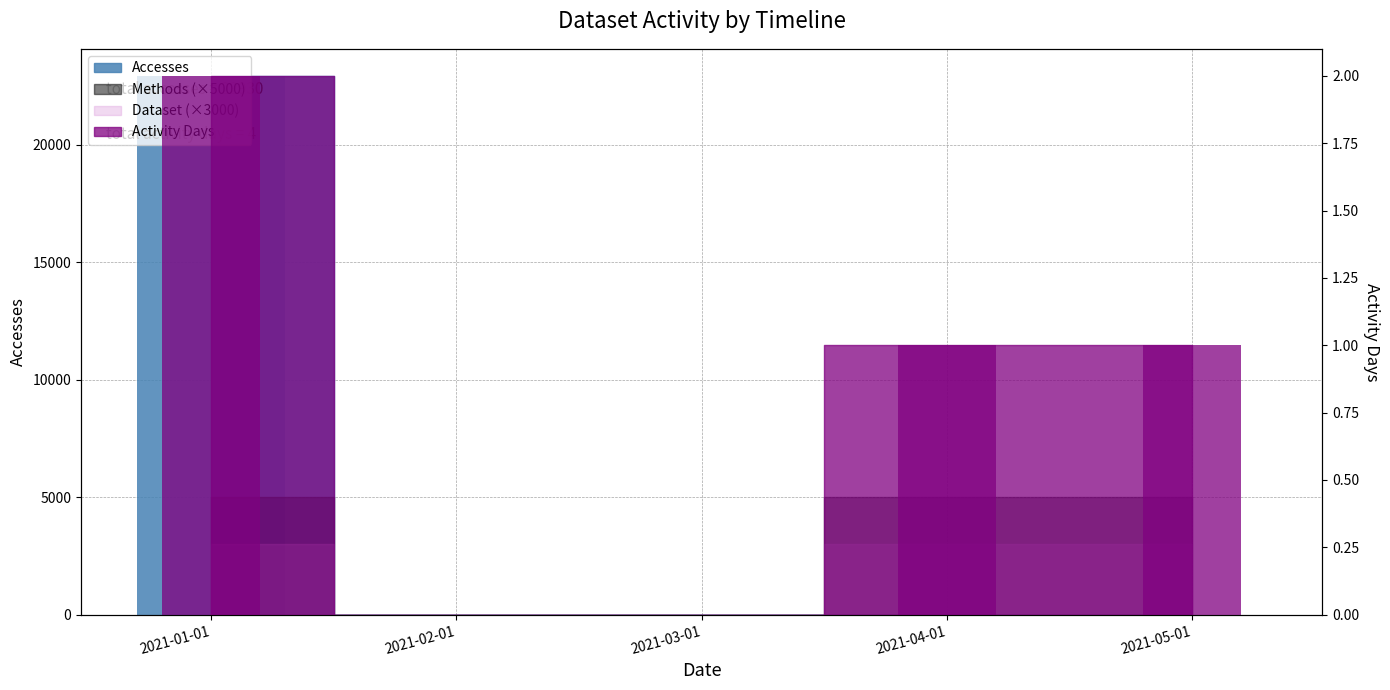

What is the label of the 1st bar from the left?

2021-01-01